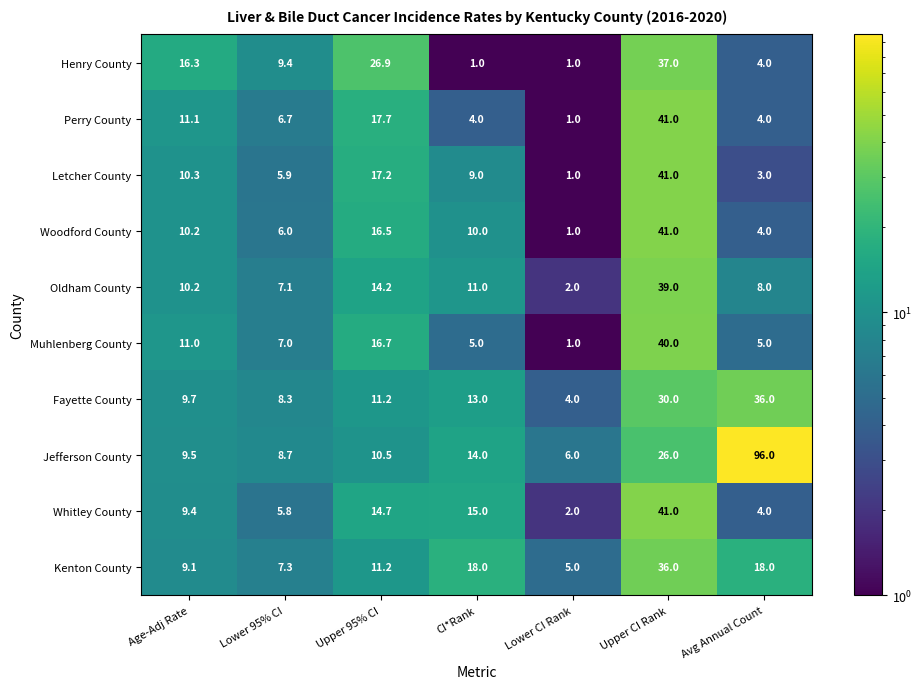

The value of Whitley County at Age-Adj Rate is 3.7. True or false?

False